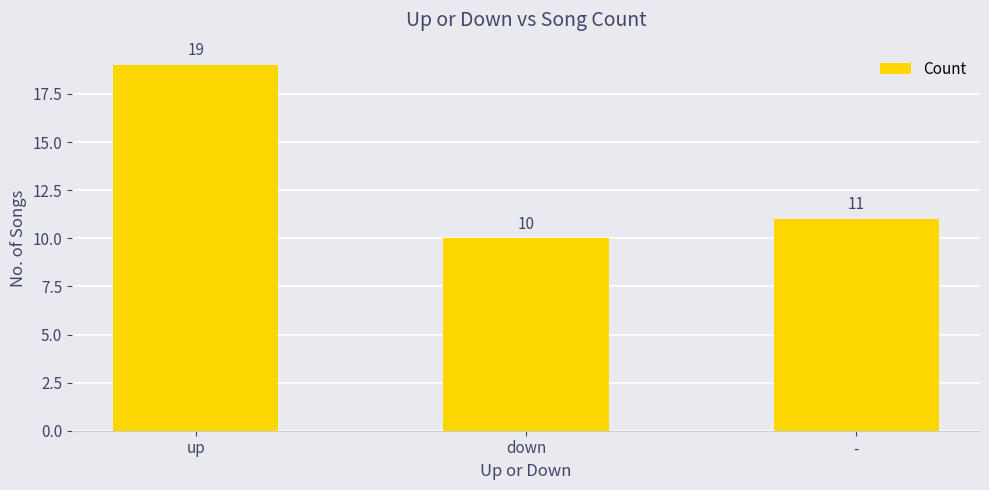

What is the sum of all values?

40